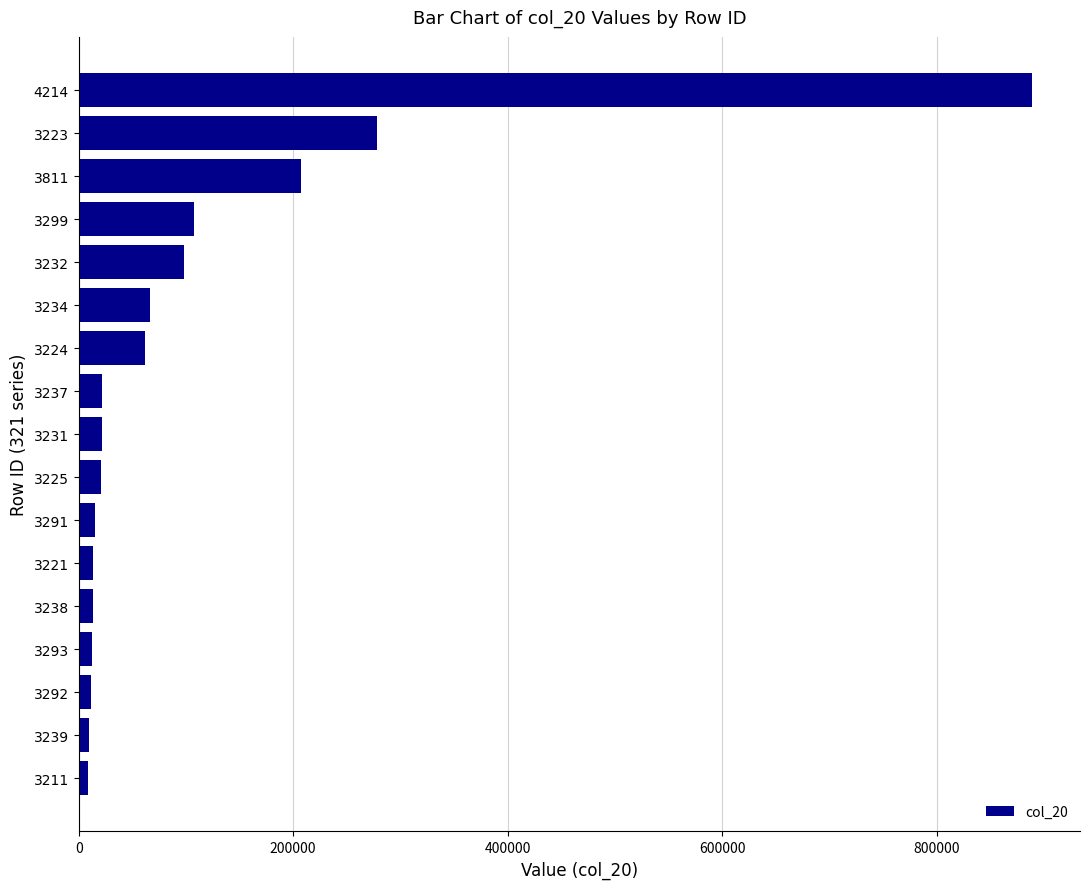

Is it true that the value at 3224 is 62046?

True